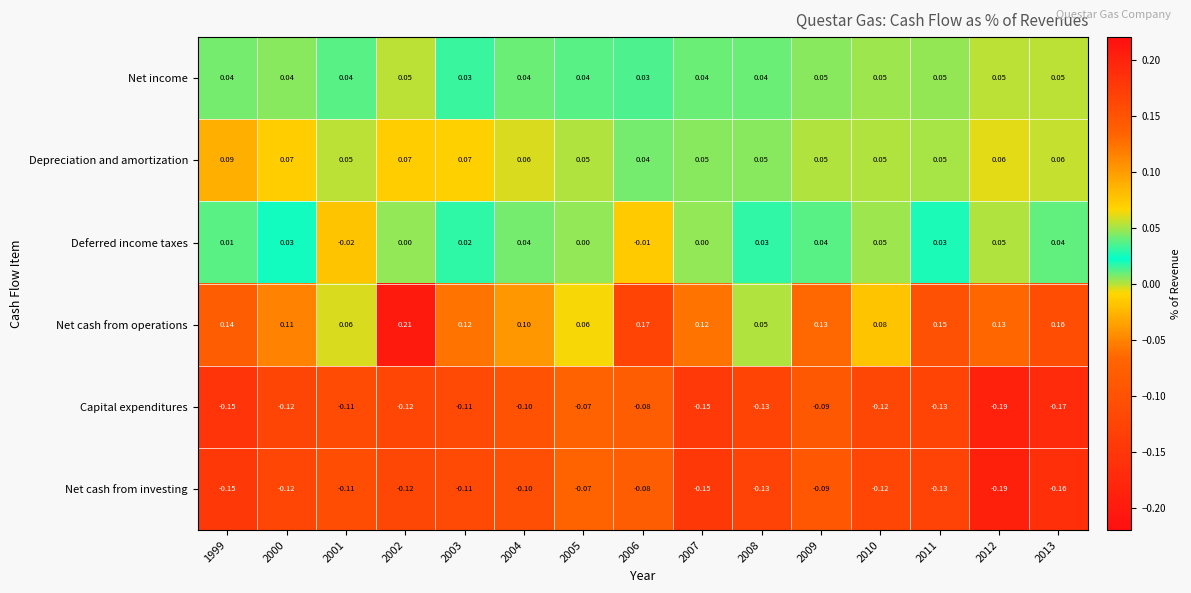

Which series changed the most between 2006 and 2009?

Deferred income taxes